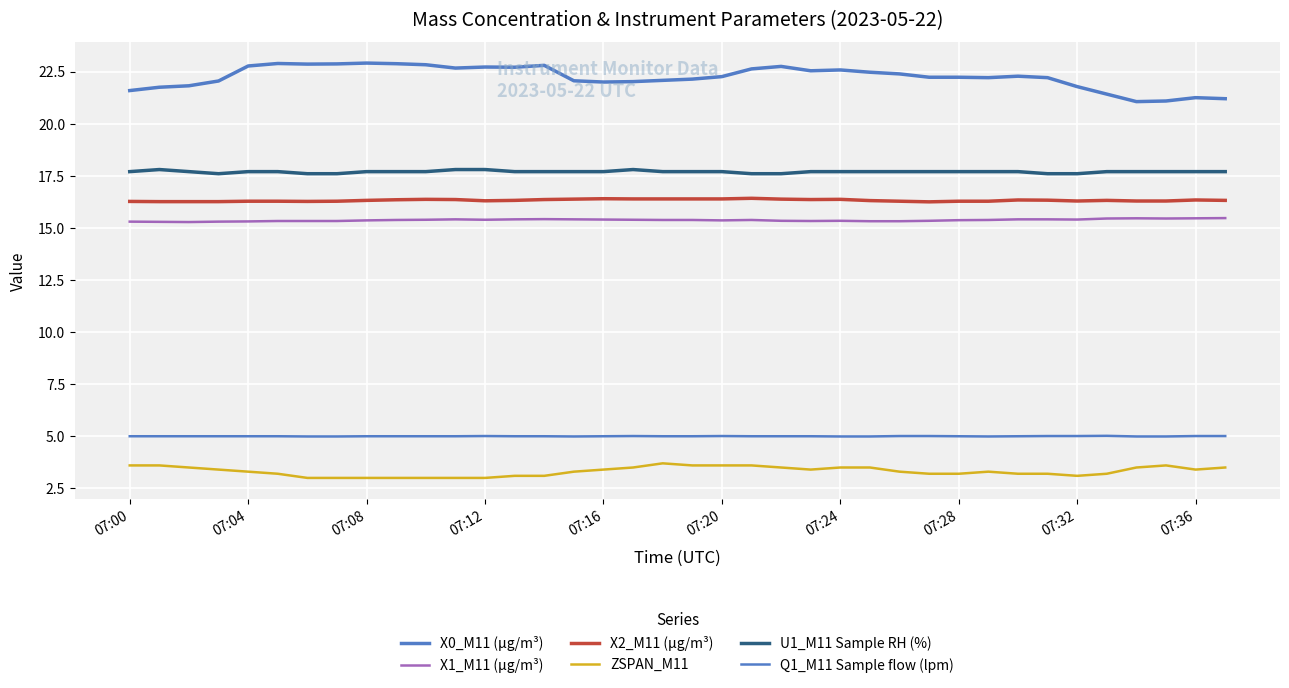

At how many categories does at least one series exceed 11?

38